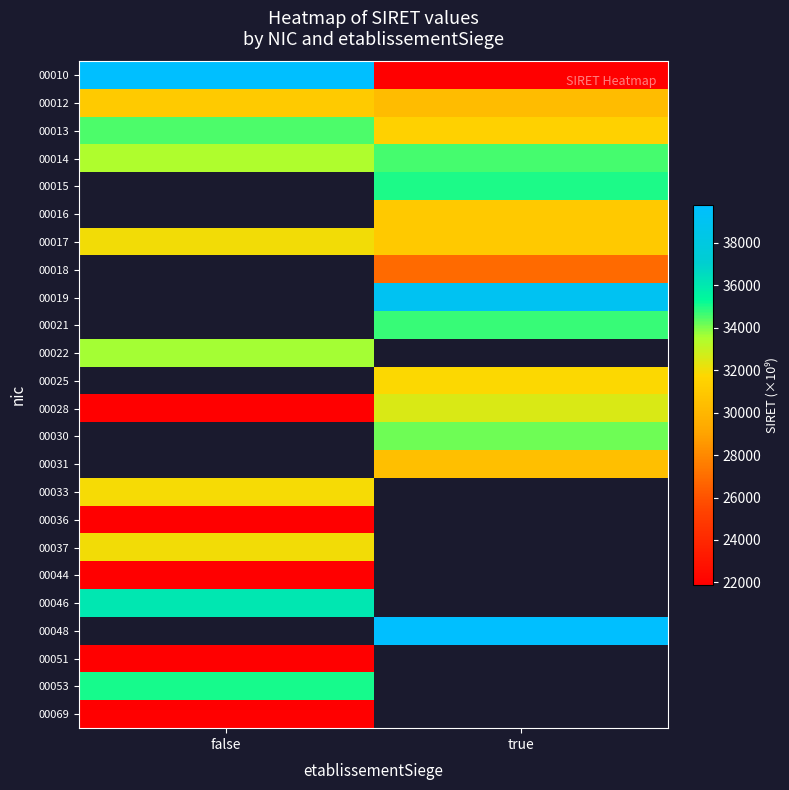

What is the smallest value displayed?

21880.3